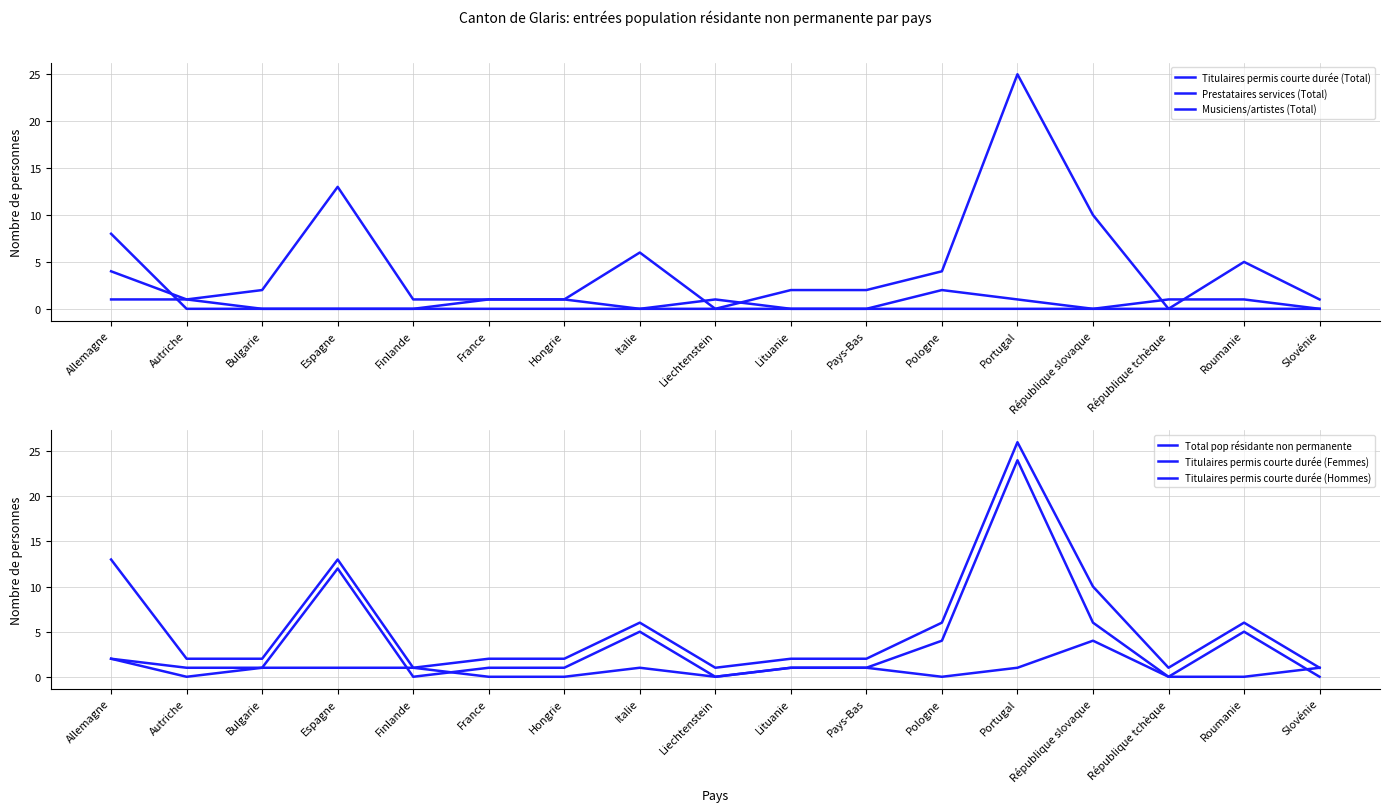

At which category does Titulaires permis courte durée (Total) reach its first local peak?

Espagne